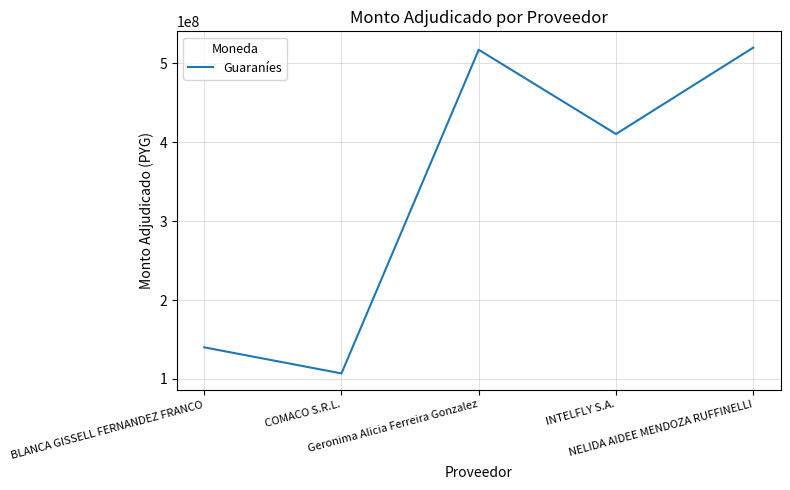

What is the greatest value displayed?

520099800